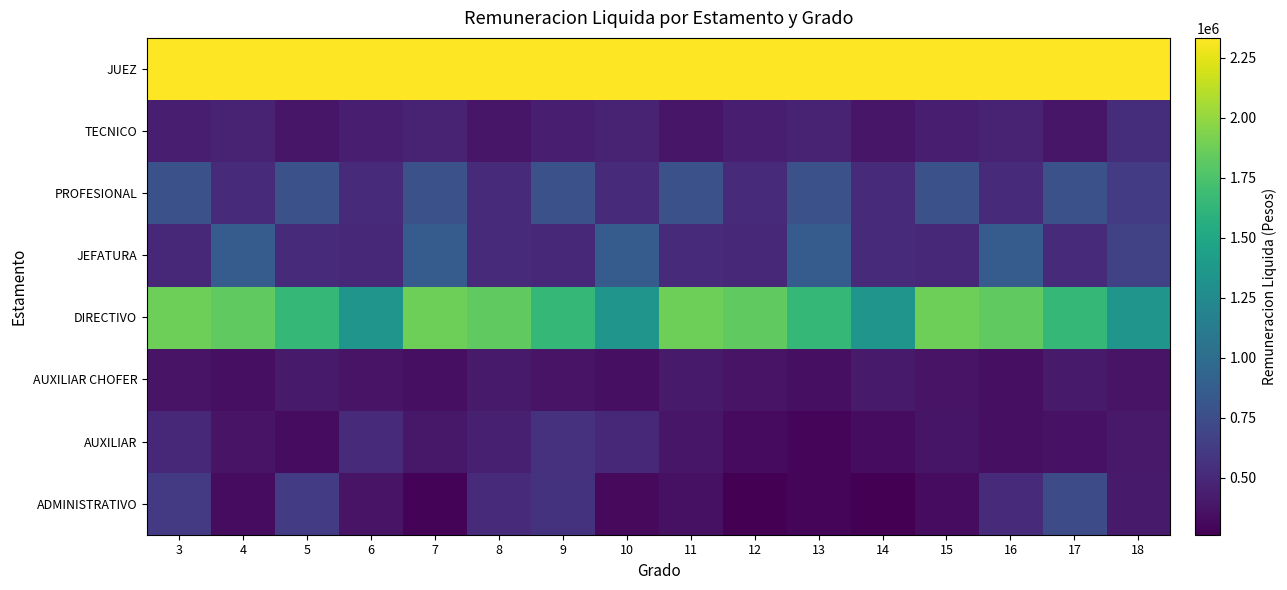

Reading right to left, what are all the values shown in this chart?

ADMINISTRATIVO: 18=412956	17=743273	16=515106	15=335805	14=266232	13=291482	12=263763	11=353218	10=317738	9=567109	8=516427	7=287422	6=370270	5=627093	4=335952	3=617564
AUXILIAR: 18=408639	17=362145	16=345000	15=383600	14=335805	13=299255	12=323600	11=385587	10=499398	9=560397	8=449154	7=394190	6=515106	5=335805	4=369203	3=499398
AUXILIAR CHOFER: 18=371325	17=414658	16=350942	15=371325	14=414658	13=350942	12=371325	11=414658	10=350942	9=371325	8=414658	7=350942	6=371325	5=414658	4=350942	3=371325
DIRECTIVO: 18=1343225	17=1641120	16=1824542	15=1878009	14=1343225	13=1641120	12=1824542	11=1878009	10=1343225	9=1641120	8=1824542	7=1878009	6=1343225	5=1641120	4=1824542	3=1878009
JEFATURA: 18=663129	17=507765	16=868378	15=493653	14=507765	13=868378	12=493653	11=507765	10=868378	9=493653	8=507765	7=868378	6=493653	5=507765	4=868378	3=493653
PROFESIONAL: 18=631305	17=774542	16=514261	15=774542	14=514261	13=774542	12=514261	11=774542	10=514261	9=774542	8=514261	7=774542	6=514261	5=774542	4=514261	3=774542
TECNICO: 18=535399	17=393024	16=458655	15=436457	14=393024	13=458655	12=436457	11=393024	10=458655	9=436457	8=393024	7=458655	6=436457	5=393024	4=458655	3=436457
JUEZ: 18=2331953	17=2331953	16=2331953	15=2331953	14=2331953	13=2331953	12=2331953	11=2331953	10=2331953	9=2331953	8=2331953	7=2331953	6=2331953	5=2331953	4=2331953	3=2331953